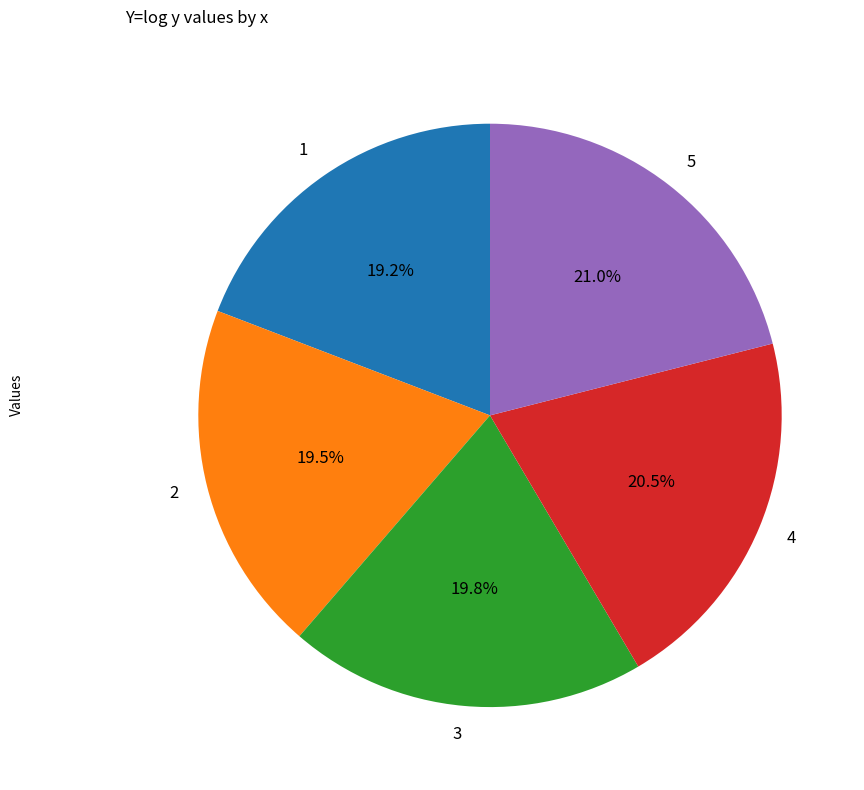

How many slices are in this pie chart?

5